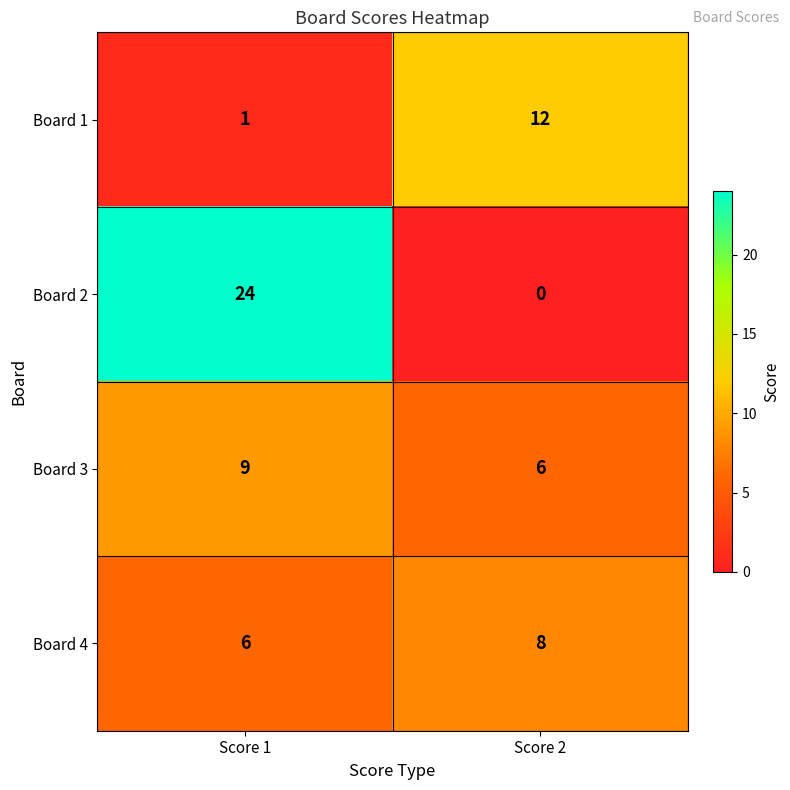

What is the difference between the Board 2 values at Score 2 and Score 1?

24